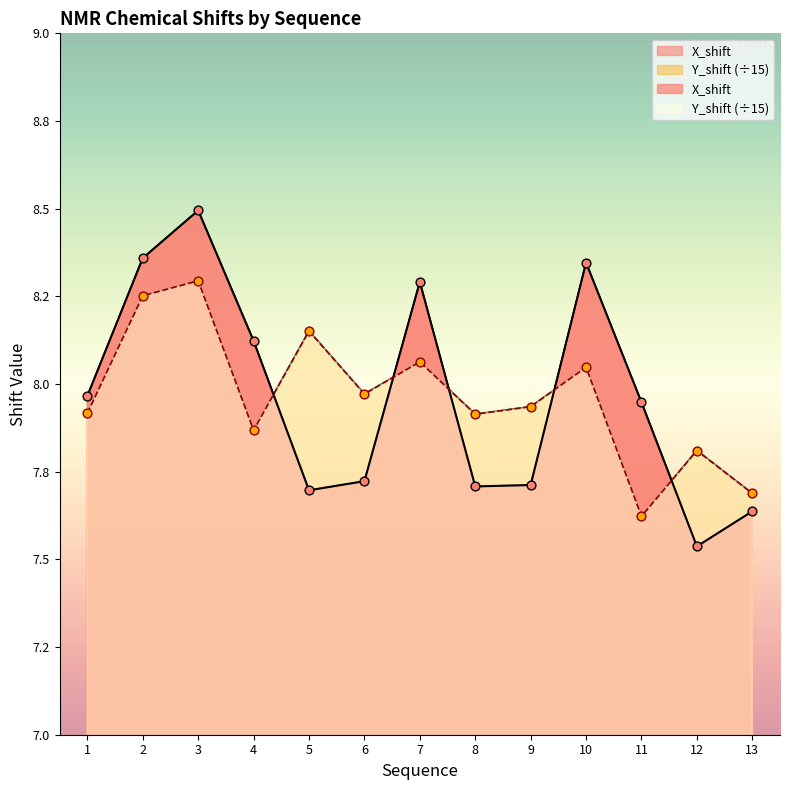

Which series has the widest spread of Y values?

X_shift